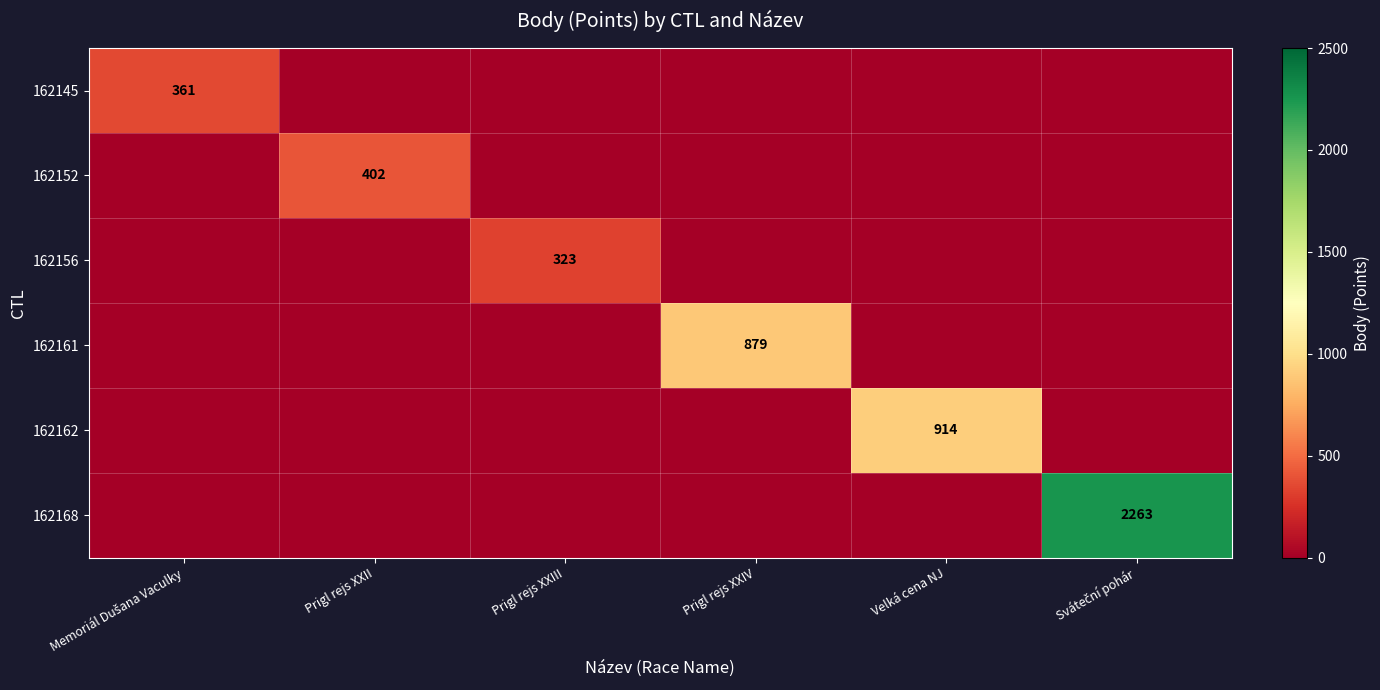

The value of 162156 at Prigl rejs XXIII is 323. True or false?

True